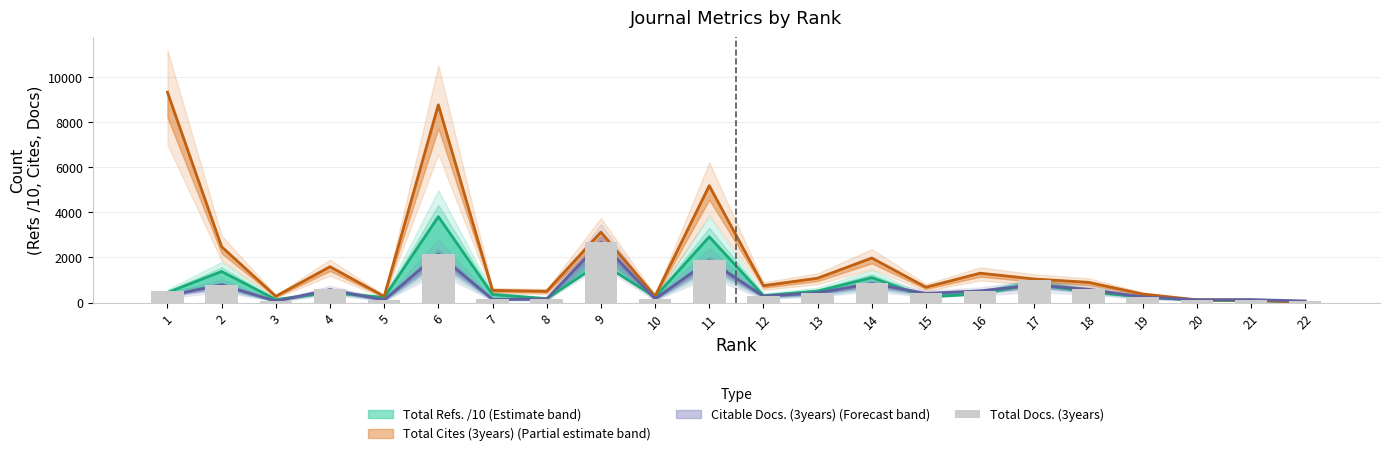

Reading left to right, list all the values displayed in this chart.

1=507	2=791	3=63	4=578	5=117	6=2150	7=141	8=161	9=2678	10=170	11=1870	12=282	13=428	14=850	15=410	16=519	17=989	18=583	19=252	20=122	21=130	22=74